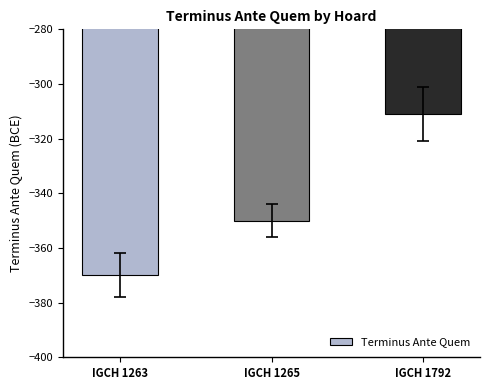

What is the difference between the maximum and second lowest values?

39